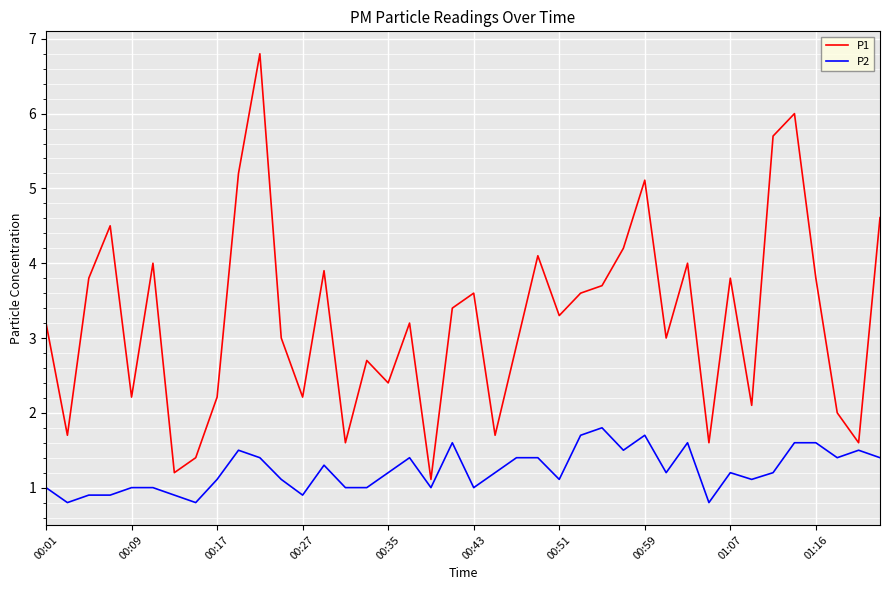

What is the difference between the maximum and minimum values in the P2 series?

1.0